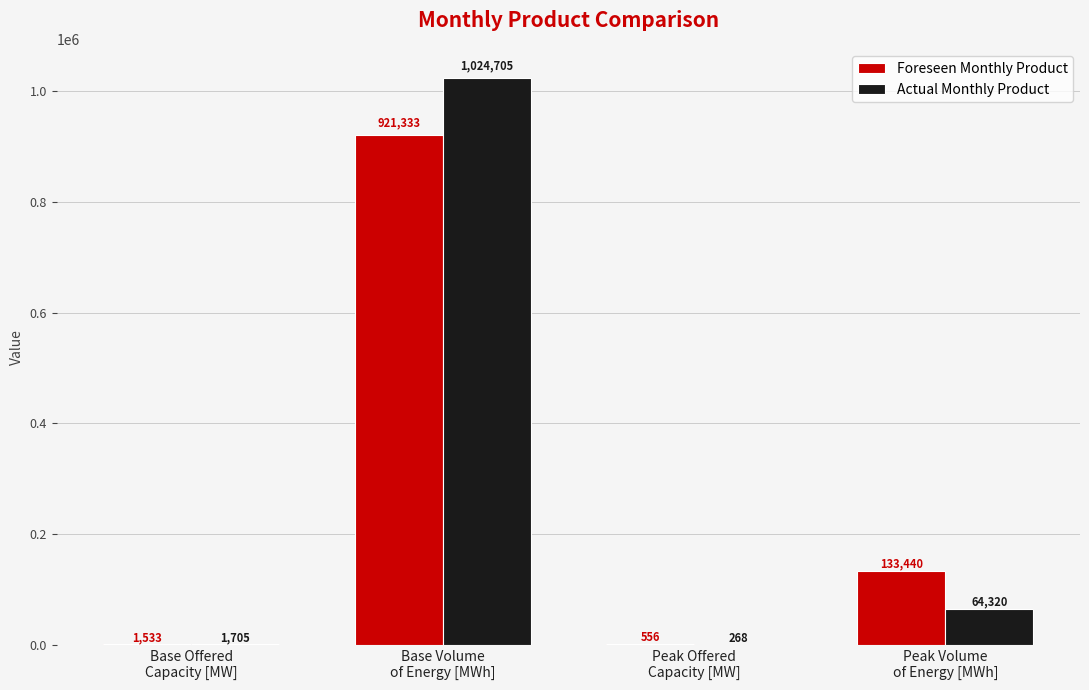

Reading right to left, list all the values displayed in this chart.

Foreseen Monthly Product: 133440	556	921333	1533
Actual Monthly Product: 64320	268	1024705	1705